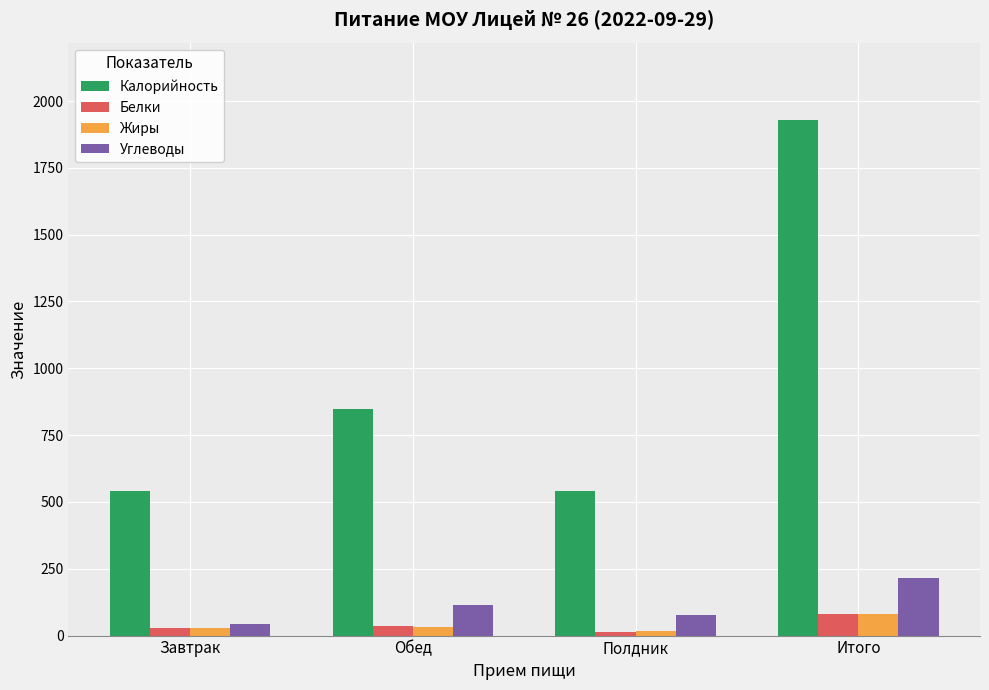

Which series has the largest total across all categories?

Калорийность